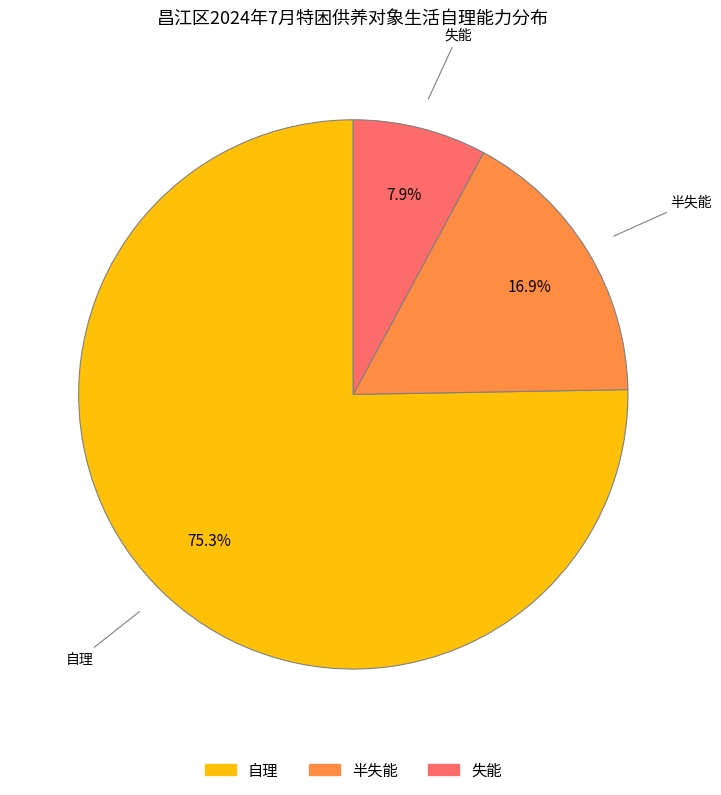

What is the total percentage of 半失能 and 自理?

92.1%